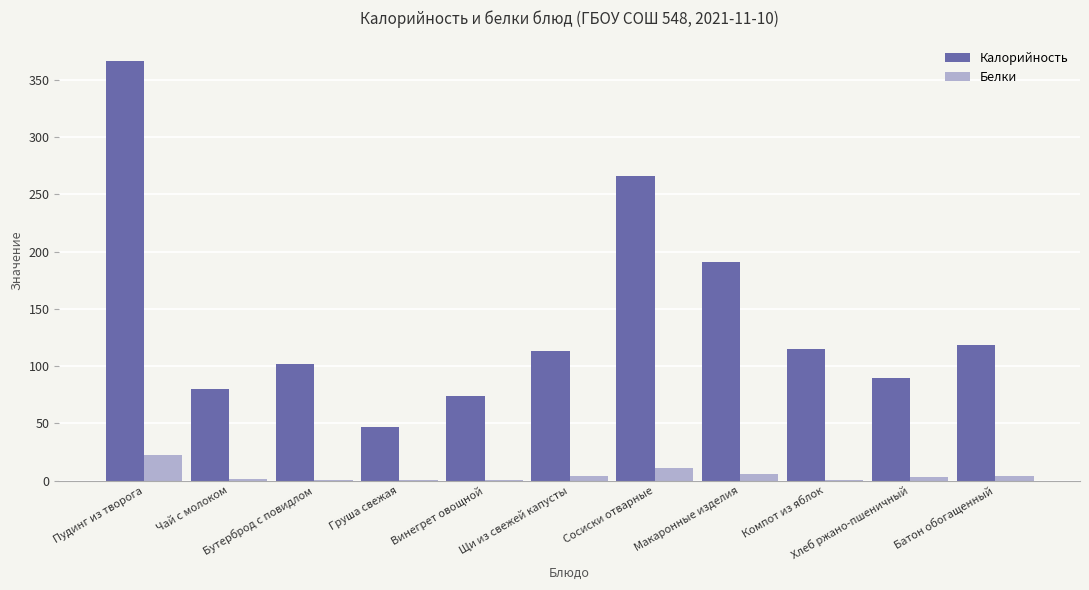

Which series has the largest total across all categories?

Калорийность